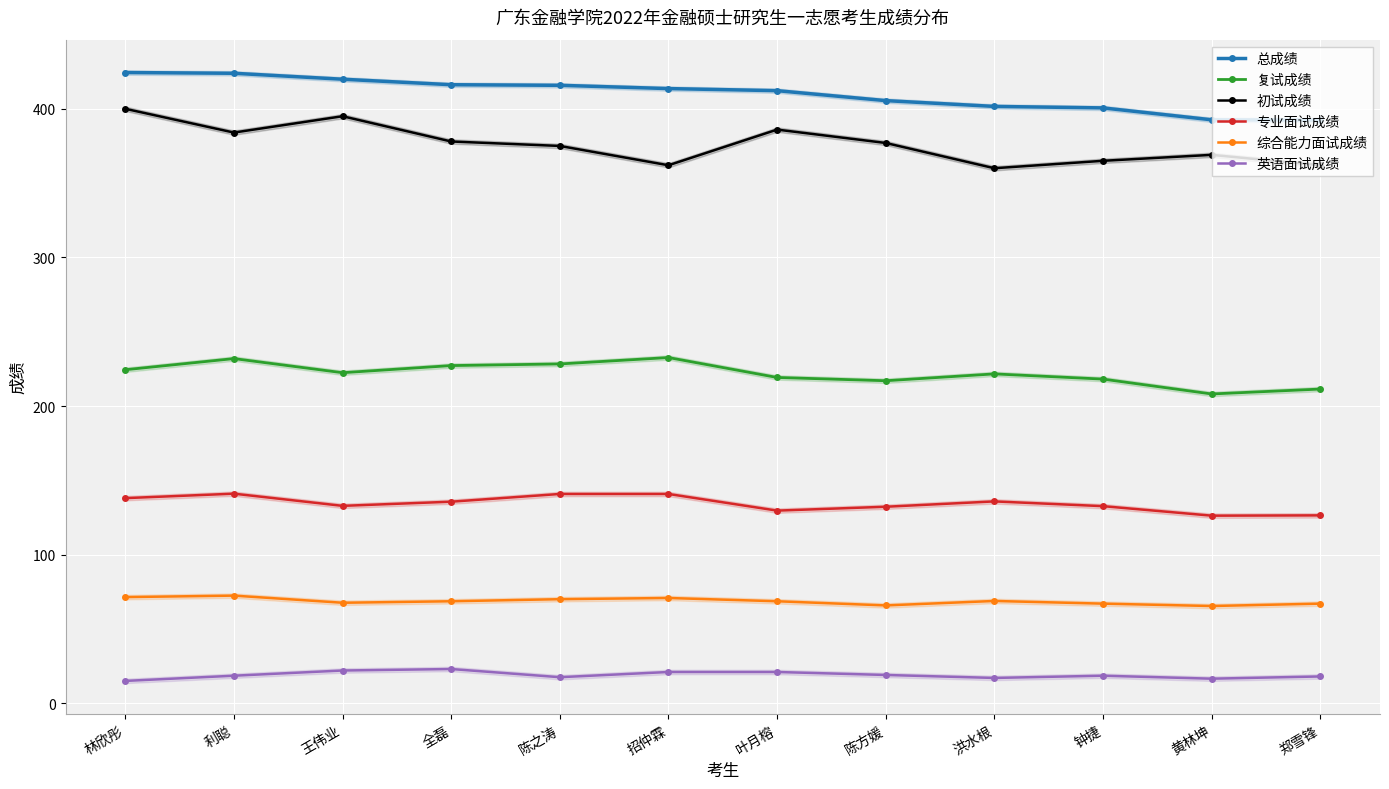

What is the label of the 3rd point from the right?

钟捷